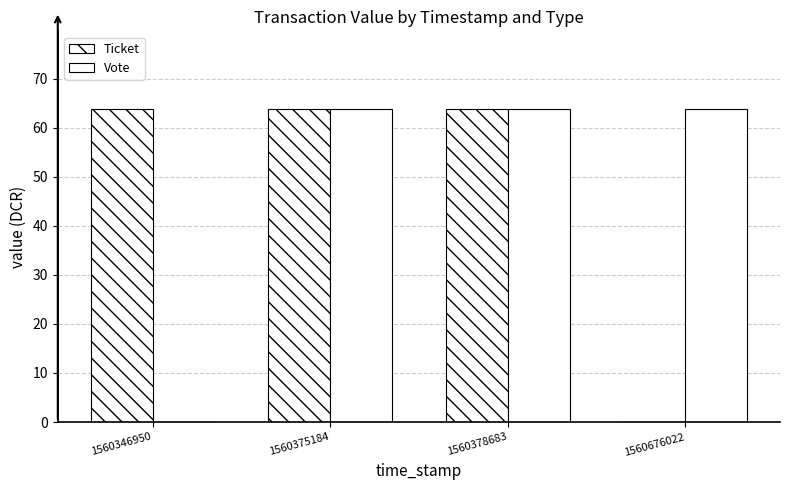

How many positive values does the Ticket series have?

3